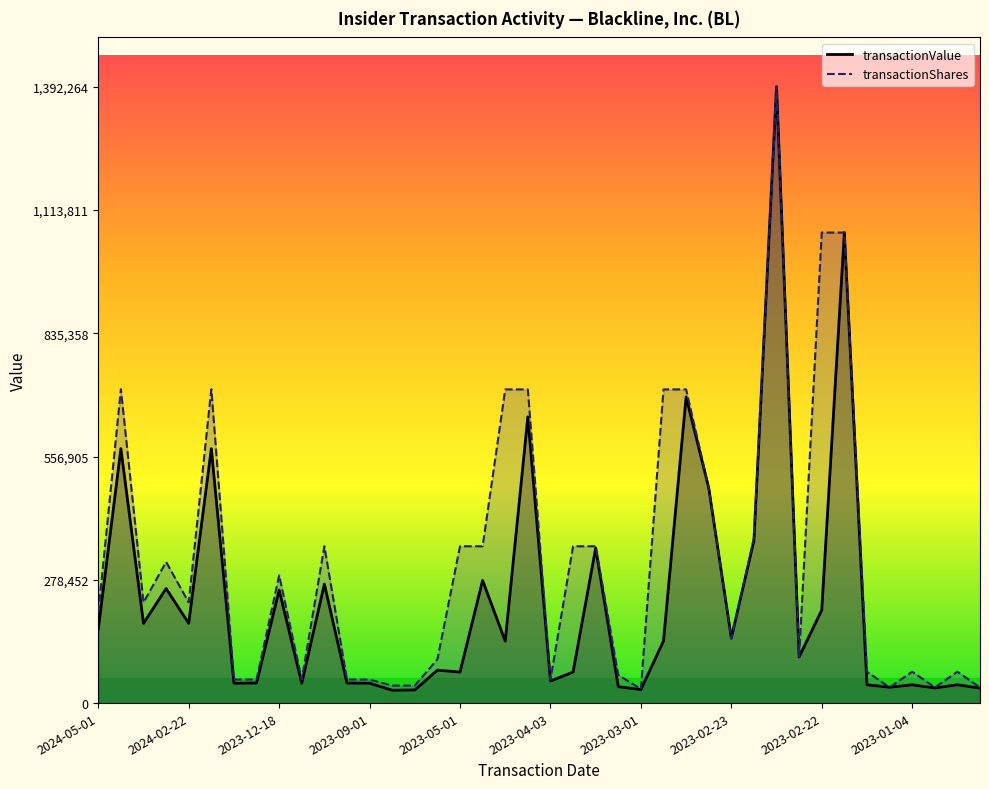

Which label corresponds to the largest value in the chart?

2023-02-22